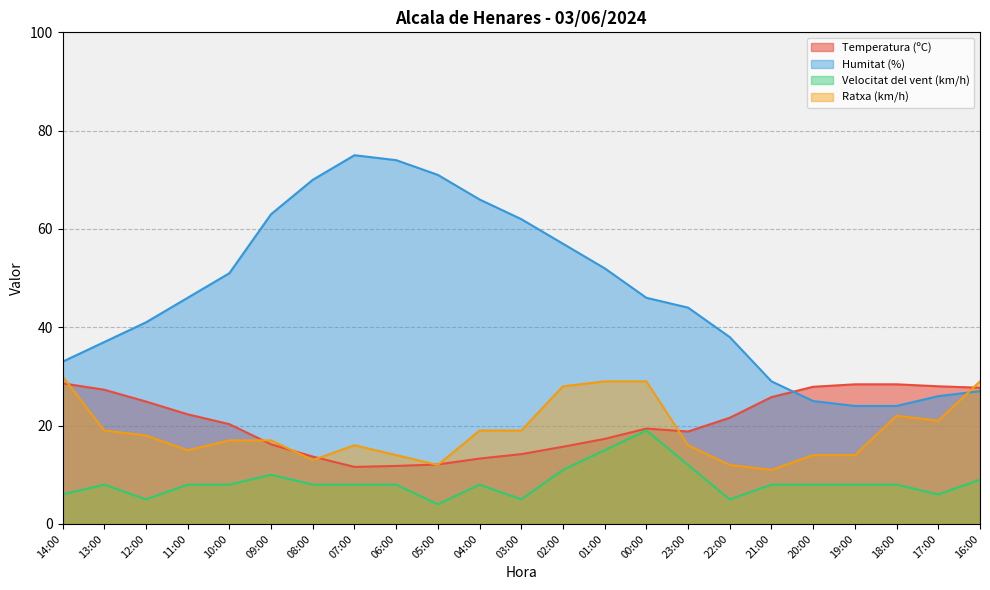

True or false: Velocitat del vent (km/h) and Ratxa (km/h) cross at least once.

False